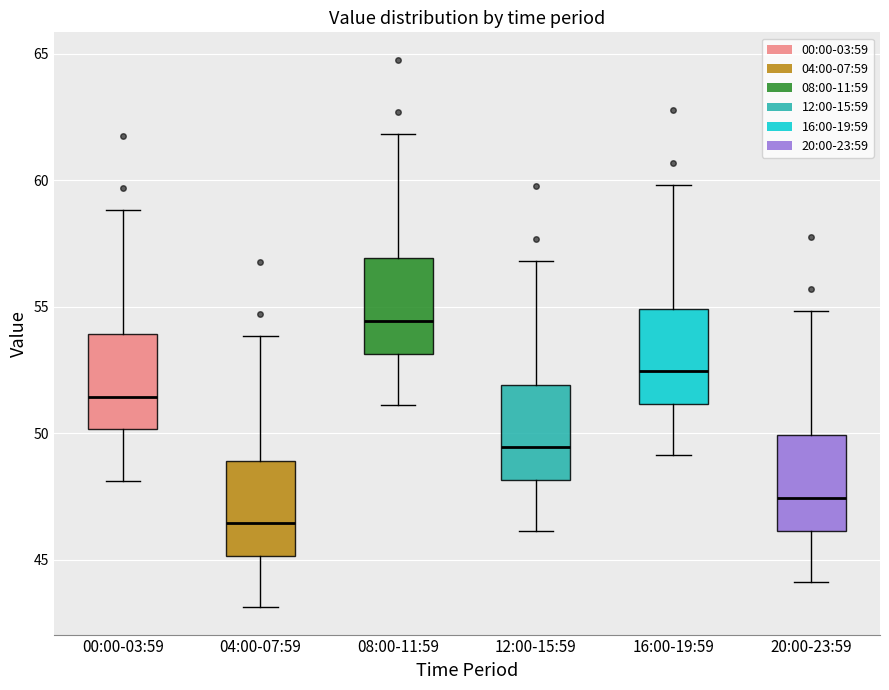

Reading left to right, read every box against the y-axis: the position of its median line, the range the box covers, and the ends of its whiskers. The values are not printed on the chart, so give them approximately, as read against the axis.

00:00-03:59: median 51.5, box 50.0 to 54.0, whiskers 48.0 to 59.0
04:00-07:59: median 46.5, box 45.0 to 49.0, whiskers 43.0 to 54.0
08:00-11:59: median 54.5, box 53.0 to 57.0, whiskers 51.0 to 62.0
12:00-15:59: median 49.5, box 48.0 to 52.0, whiskers 46.0 to 57.0
16:00-19:59: median 52.5, box 51.0 to 55.0, whiskers 49.0 to 60.0
20:00-23:59: median 47.5, box 46.0 to 50.0, whiskers 44.0 to 55.0